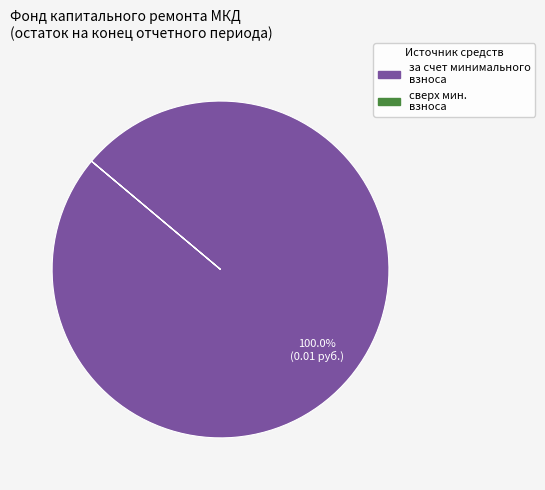

Is there any slice that represents more than half of the pie?

Yes